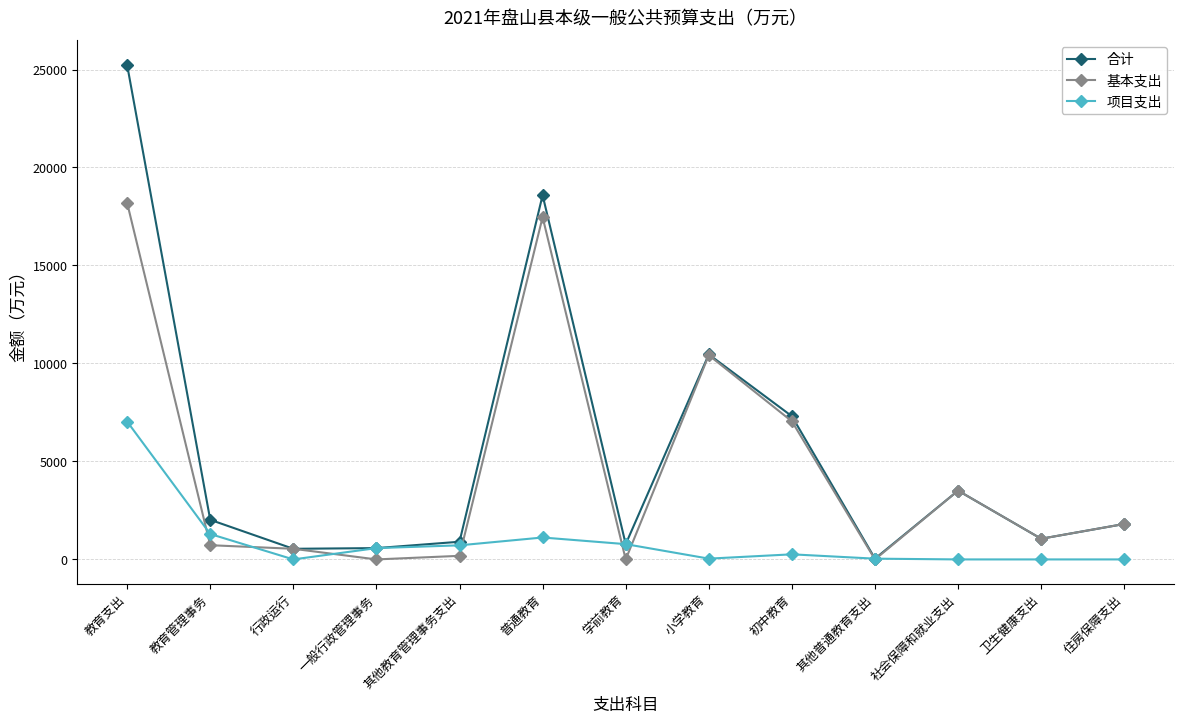

What is the difference between the maximum and minimum values in the 合计 series?

25189.4